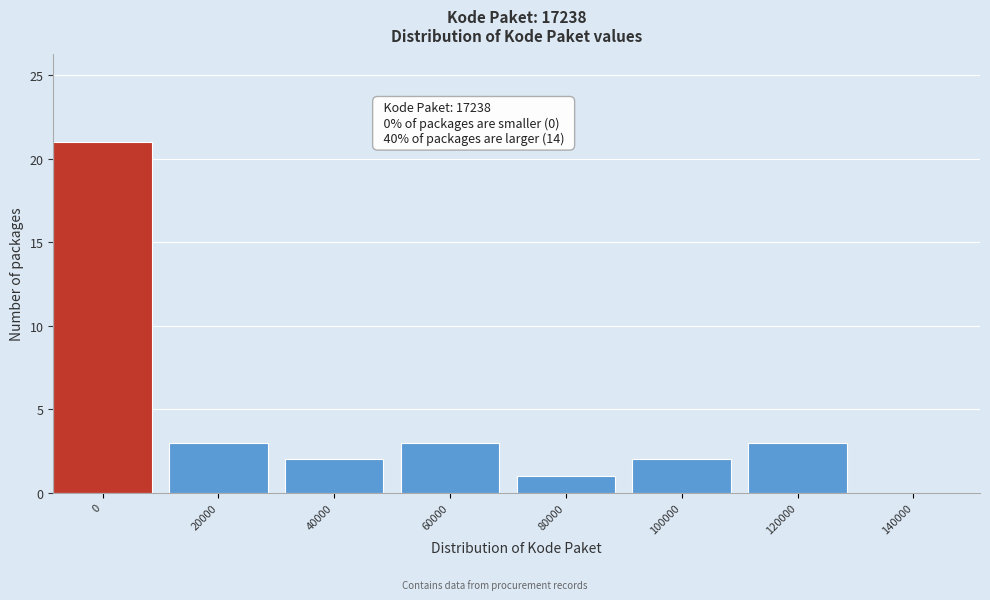

Reading left to right, list all the values displayed in this chart.

0=21	20000=3	40000=2	60000=3	80000=1	100000=2	120000=3	140000=0